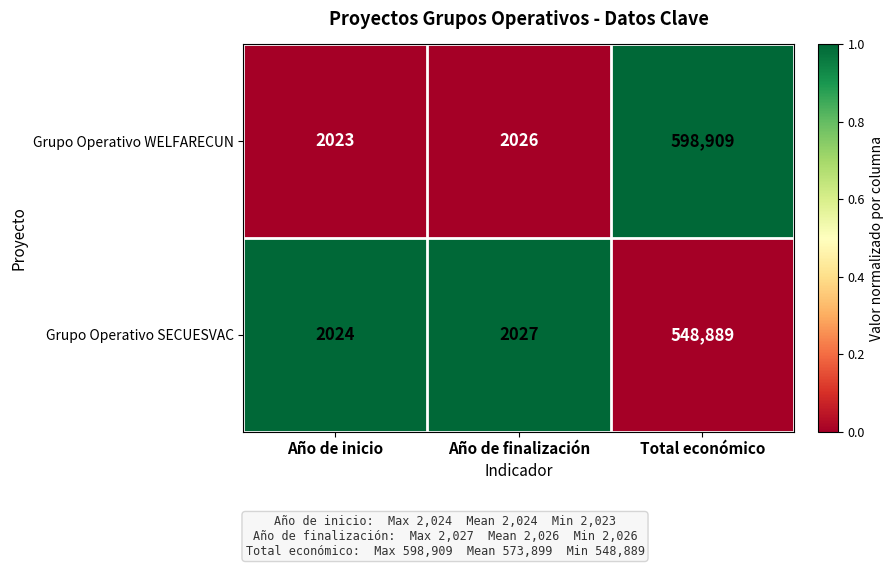

Rank the series at Año de inicio from highest to lowest value.

Grupo Operativo SECUESVAC, Grupo Operativo WELFARECUN